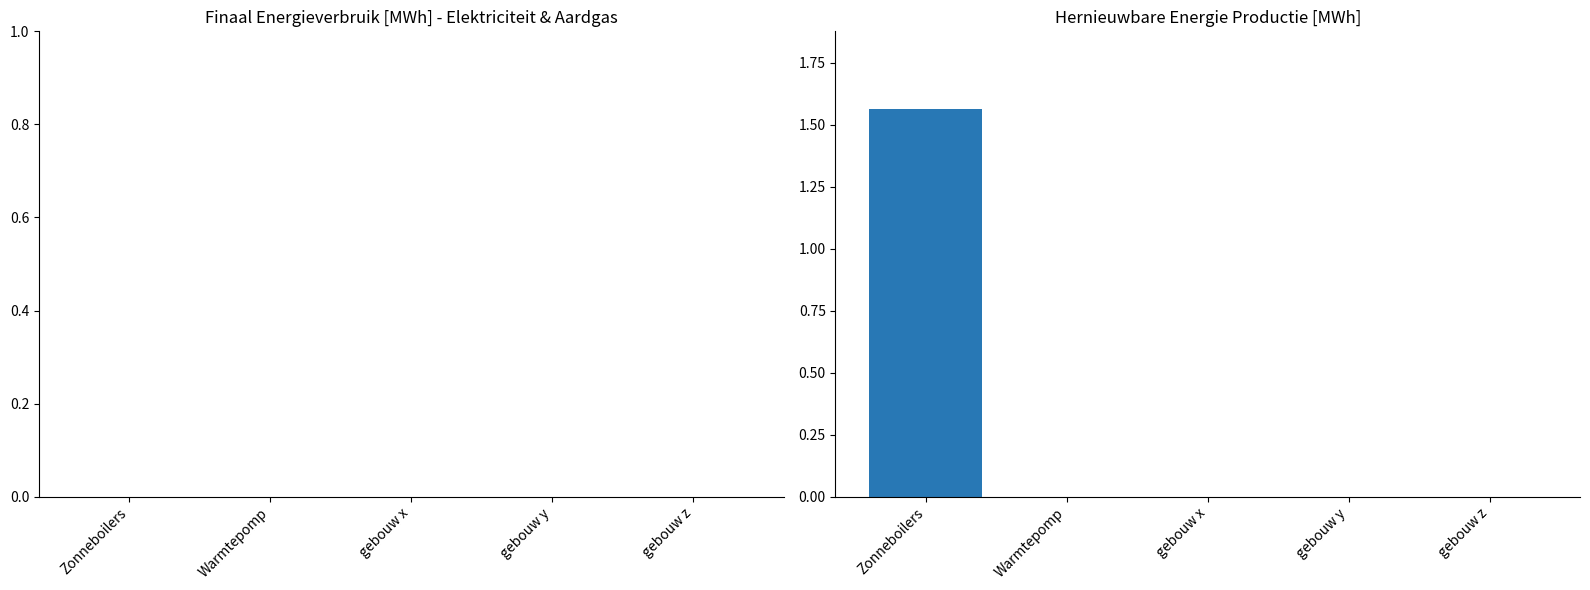

Which category has the highest value across all series?

Zonneboilers